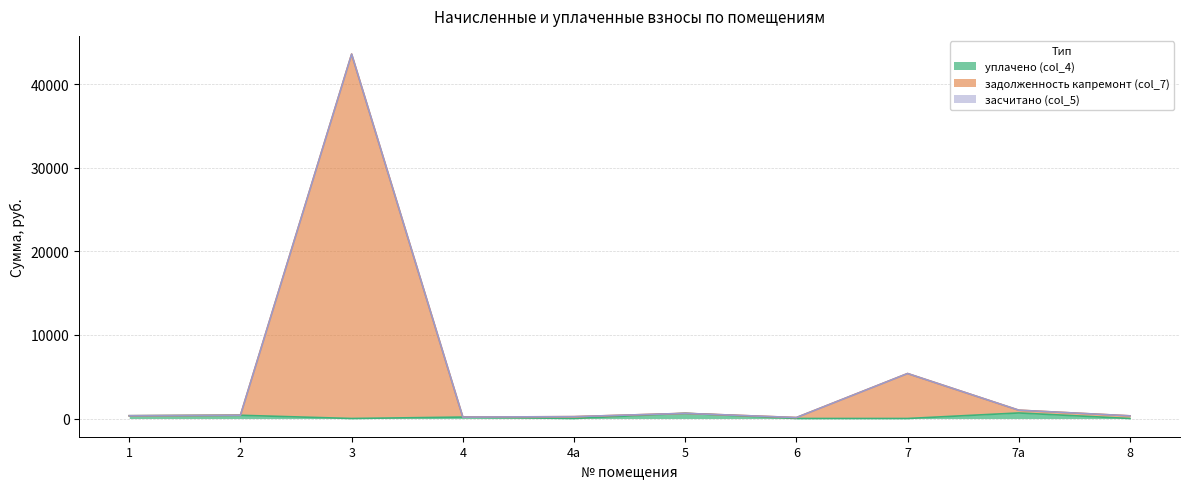

At which label is уплачено (col_4) closest to 331?

1